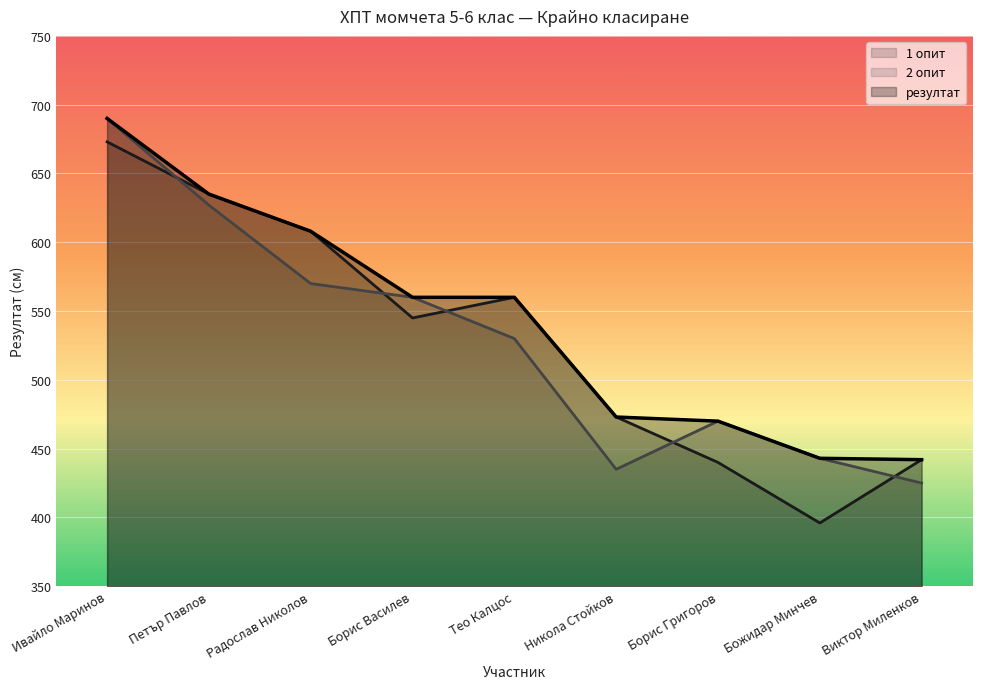

What is the label of the 6th point from the left?

Никола Стойков